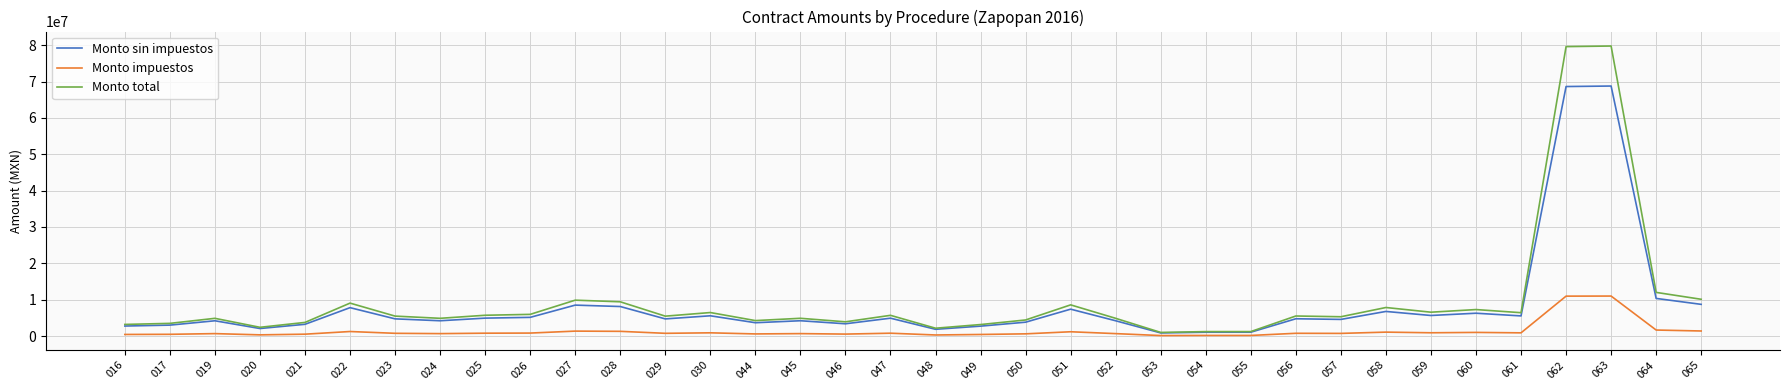

Does the chart have visible grid lines?

Yes